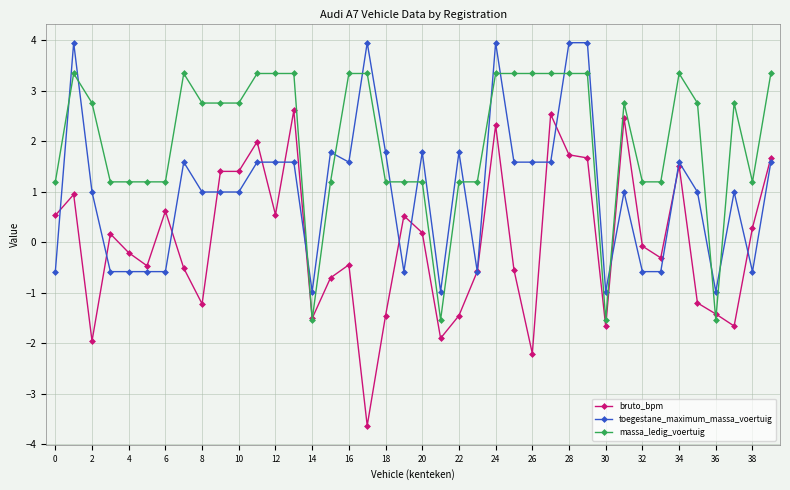

What is the lowest value of the bruto_bpm series?

-3.6